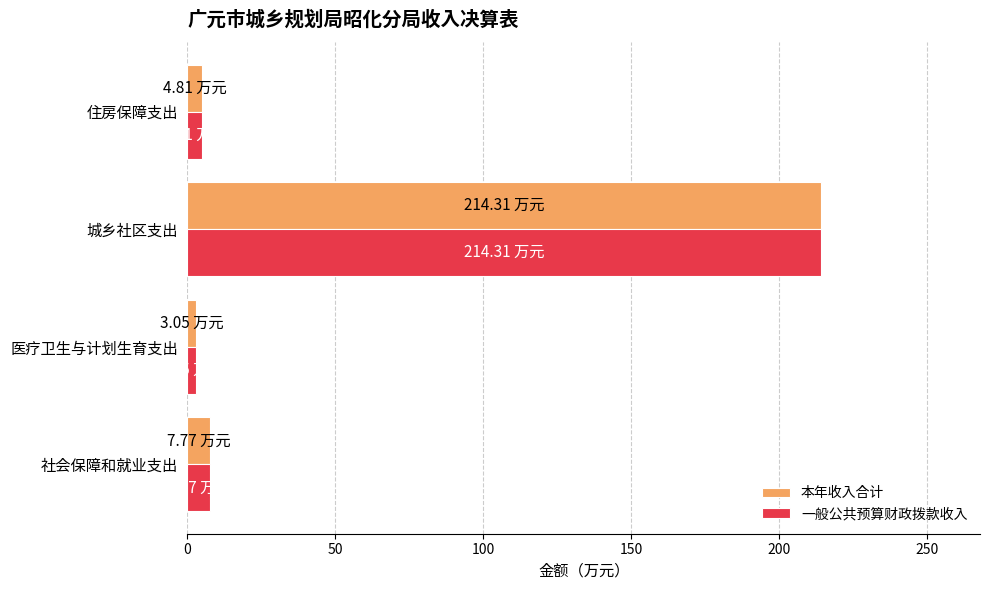

What is the difference between the maximum and minimum values in the 本年收入合计 series?

211.3